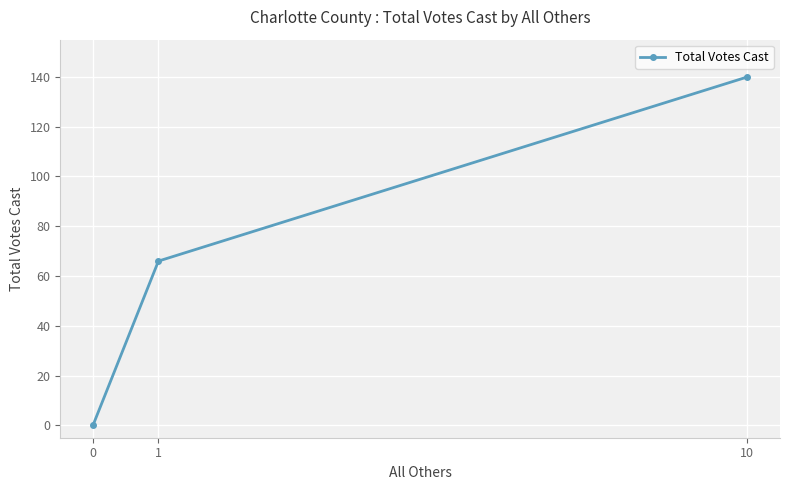

The chart shows a value of 140 at 10. True or false?

True